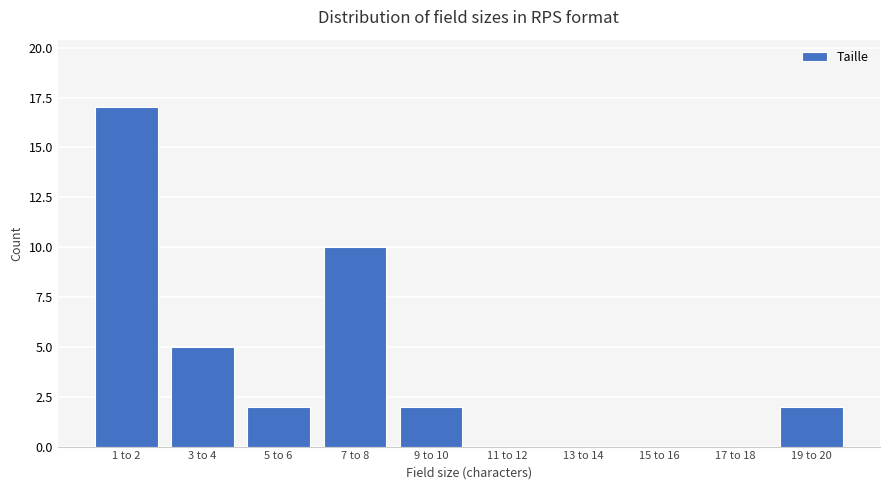

Reading left to right, list all the values displayed in this chart.

1 to 2=17	3 to 4=5	5 to 6=2	7 to 8=10	9 to 10=2	11 to 12=0	13 to 14=0	15 to 16=0	17 to 18=0	19 to 20=2